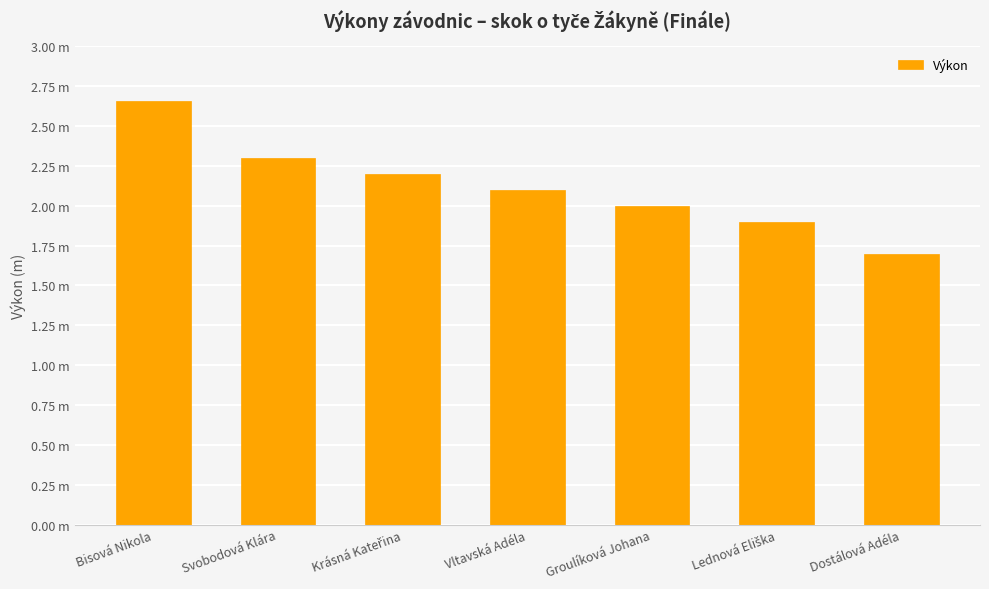

What is the value of the 4th bar from the left?

2.1